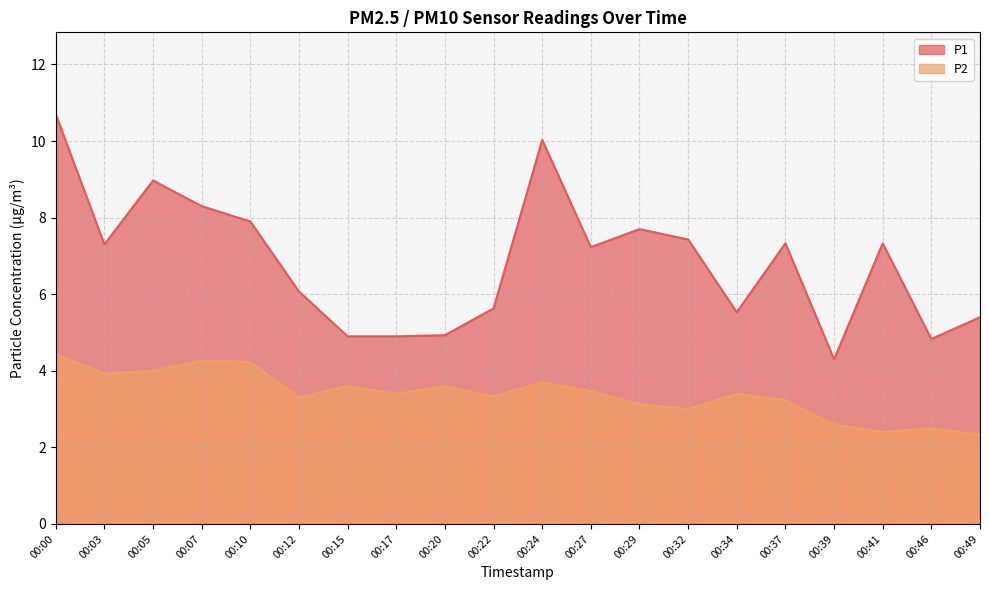

The value of P2 at 00:24 is 5.8. True or false?

False